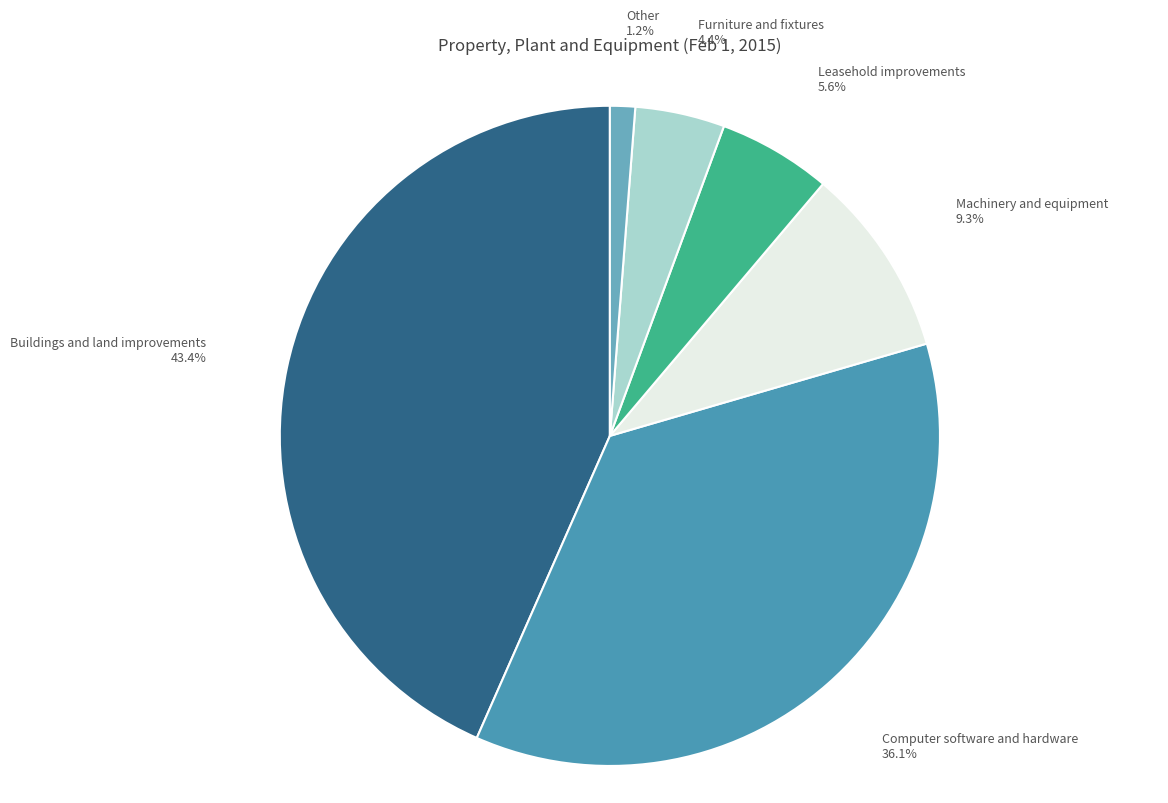

Does any single category account for the majority?

No